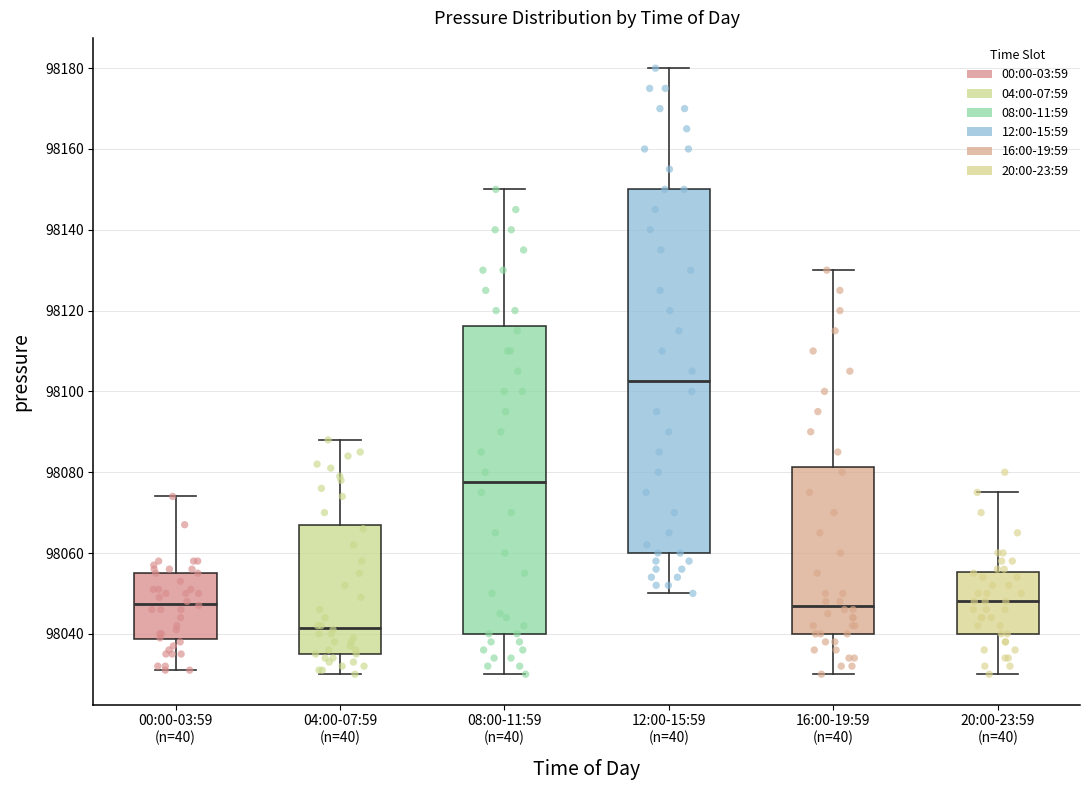

Where does the lower whisker of the box for 04:00-07:59 (n=40) end on the y-axis? The values are not printed on the chart, so give them approximately, as read against the axis.

98030